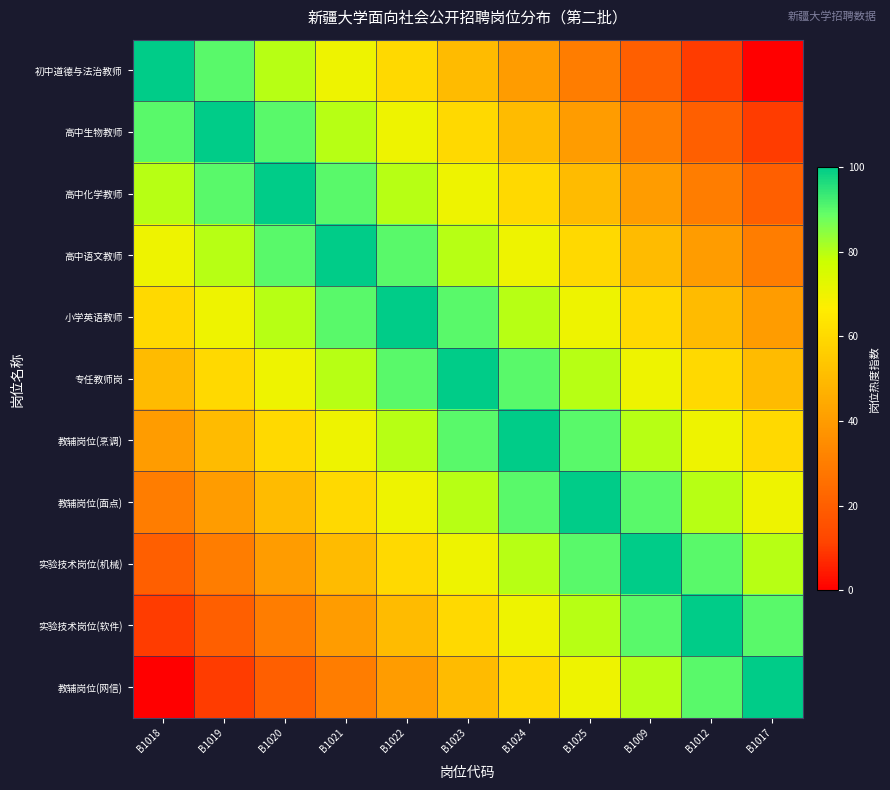

At which category is the sum across all series the highest?

B1023